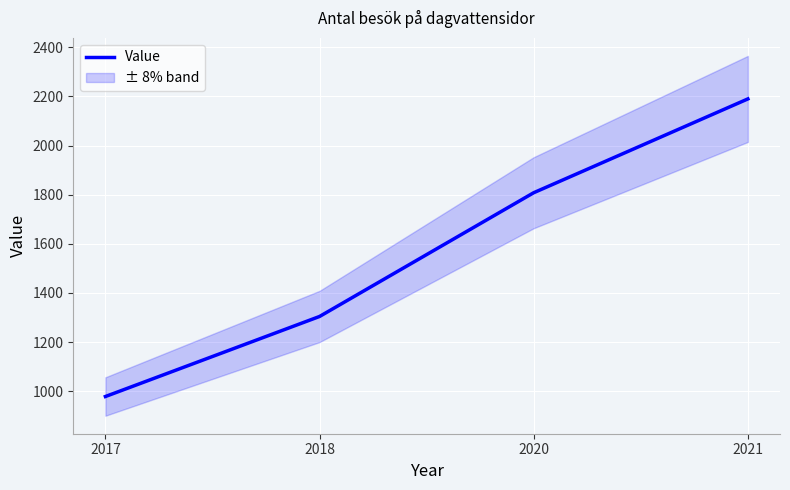

How many series are shown in this chart?

1